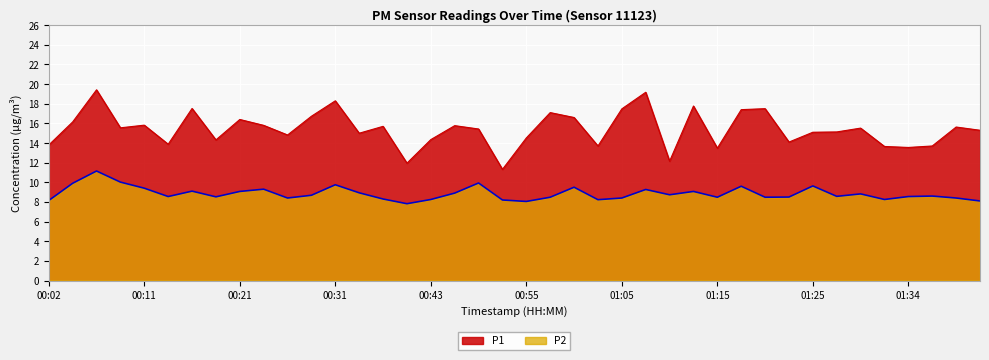

What is the label of the 32nd point from the right?

00:21